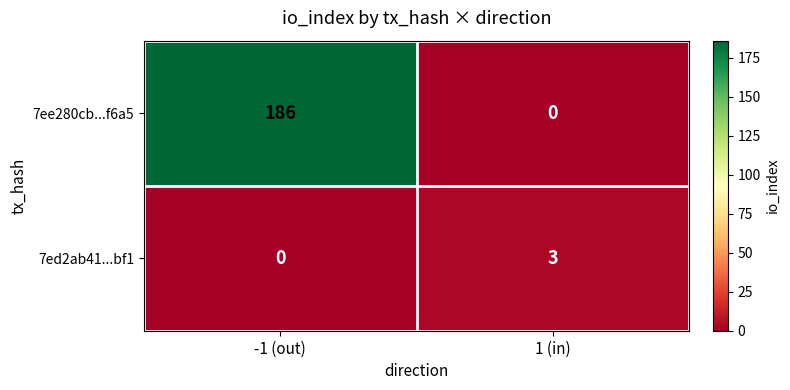

Reading left to right, what are all the values shown in this chart?

7ee280cb...f6a5: -1 (out)=186	1 (in)=0
7ed2ab41...bf1: -1 (out)=0	1 (in)=3